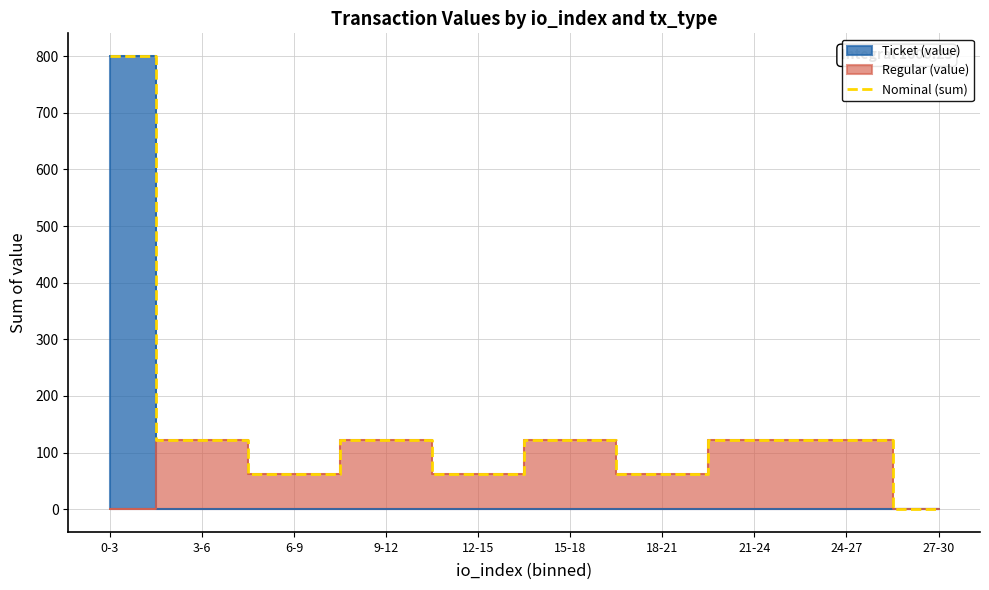

Which label corresponds to the smallest value in the chart?

27-30